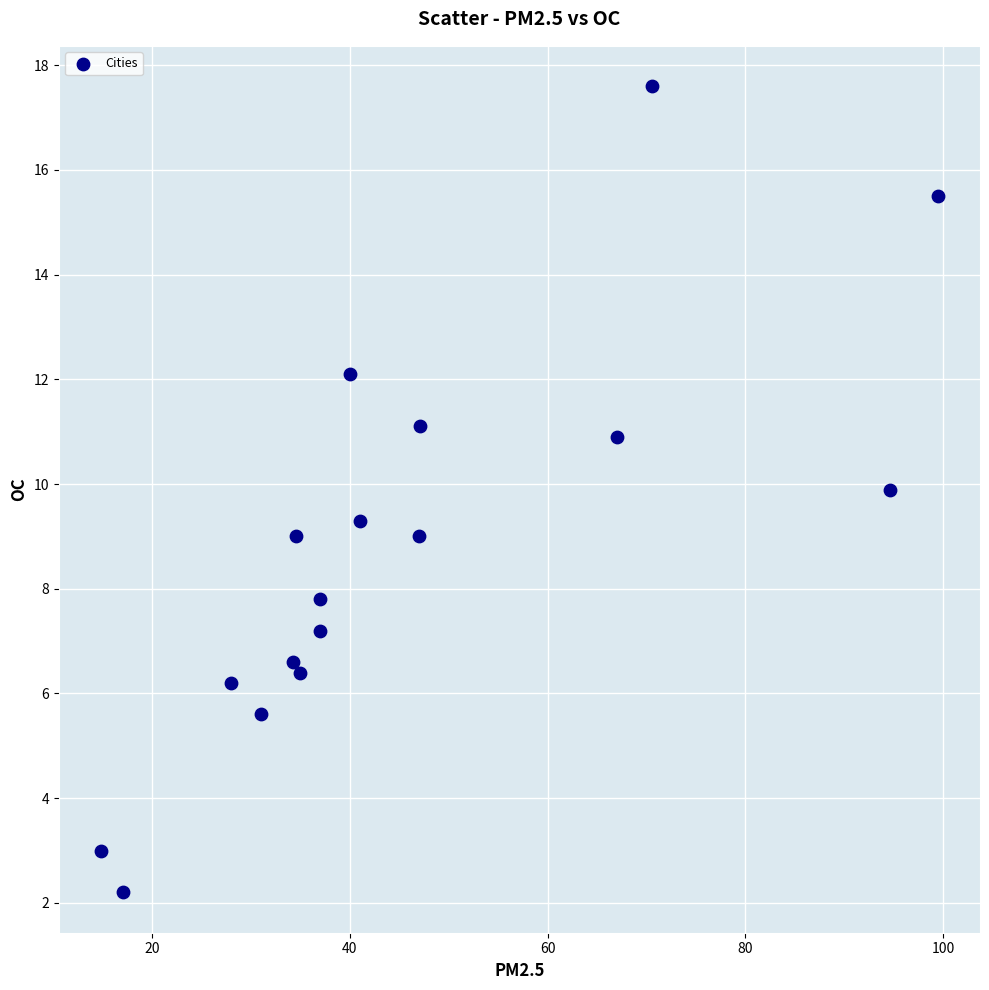

What is the range of Y values (max minus min)?

15.4